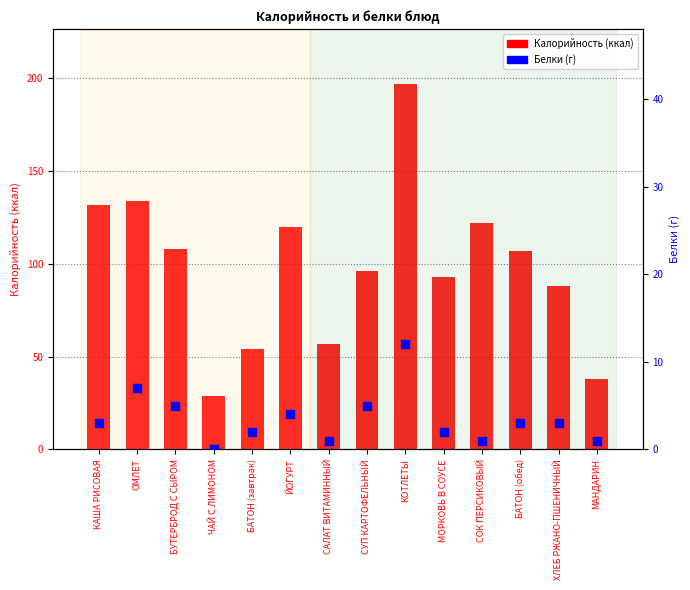

Which series has the largest Y range (max minus min)?

Калорийность (ккал)